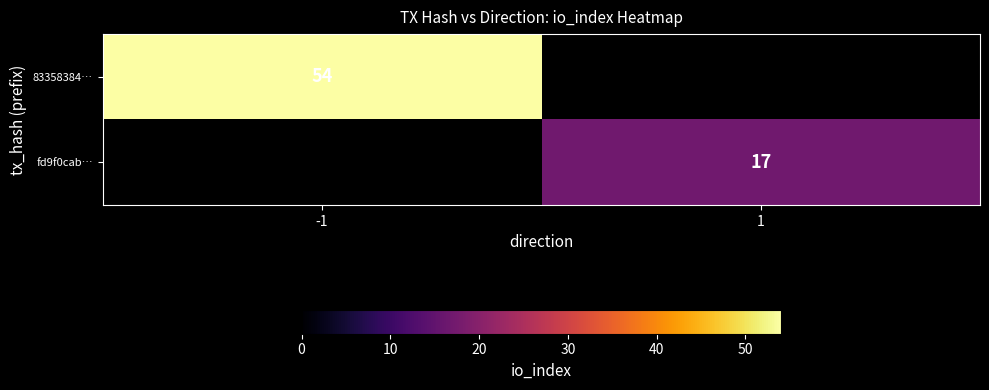

Is it true that fd9f0cab… equals 17 at 1?

True